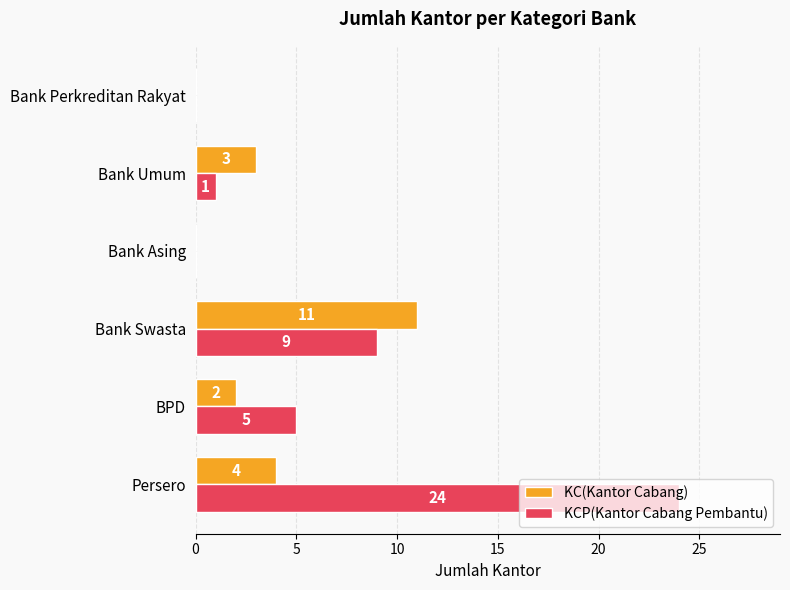

Which series has the largest total across all categories?

KCP(Kantor Cabang Pembantu)